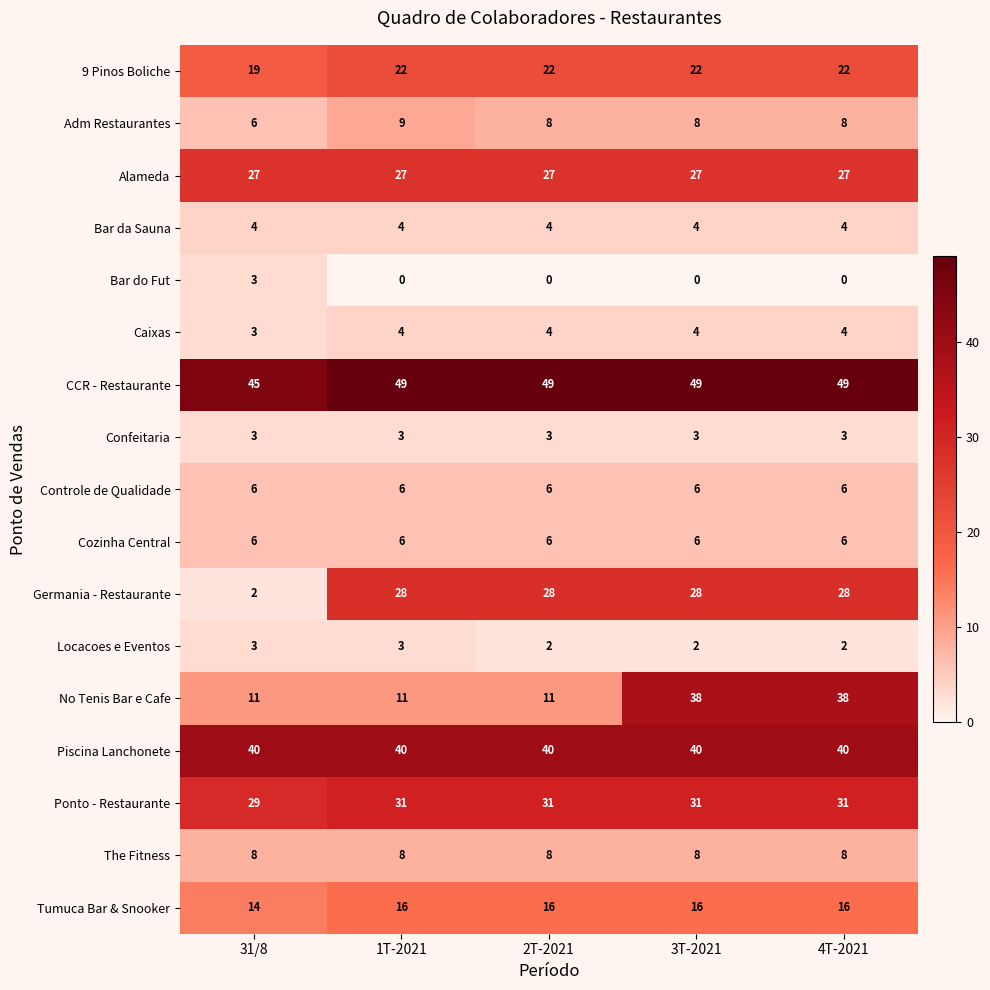

What is the greatest value displayed?

49